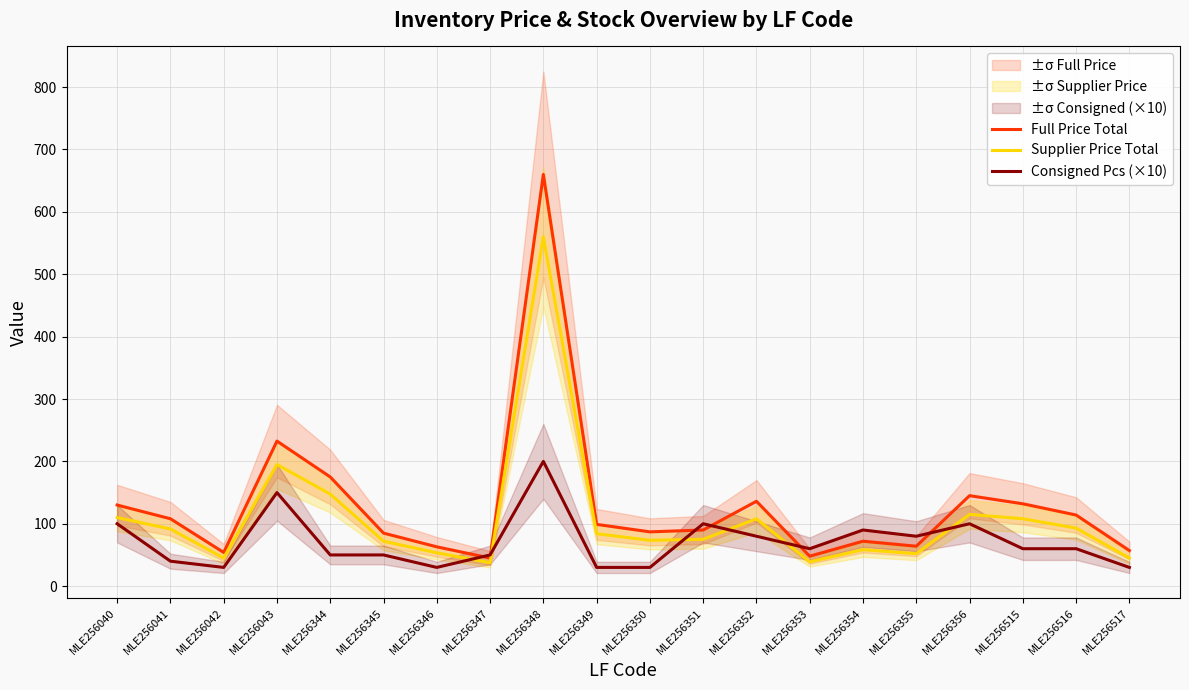

List the series in order of their overall mean, highest first.

Full Price Total, Supplier Price Total, Consigned Pcs (×10)